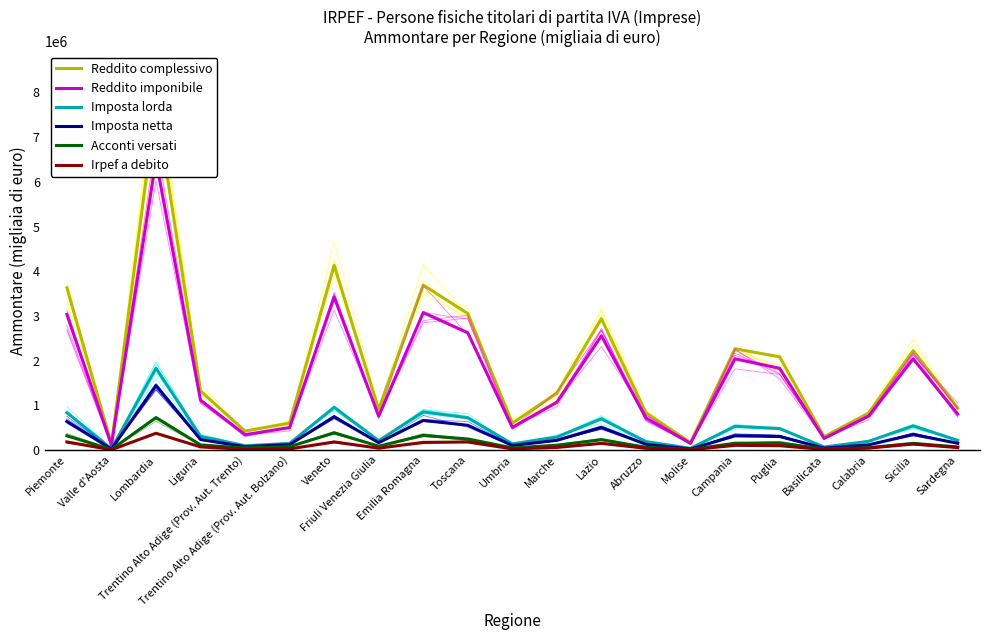

Does the chart display data point markers on the line(s)?

No